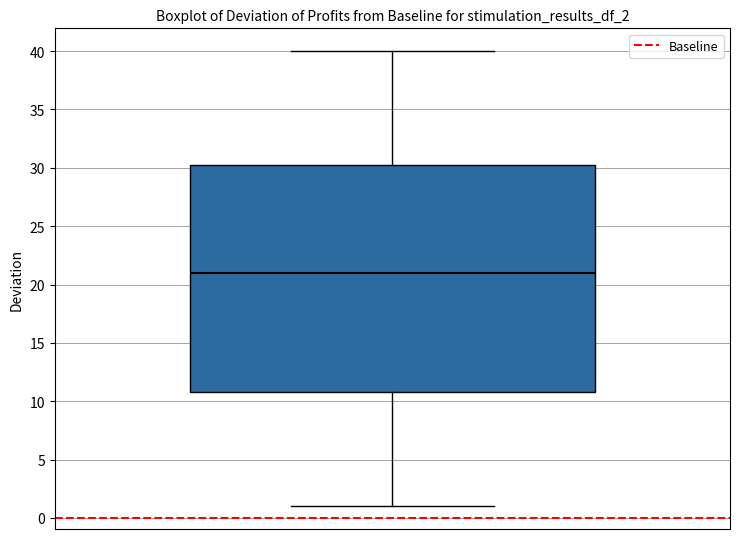

Read this box plot against the y-axis: the position of the median line, the range covered by the box, and the ends of both whiskers. The values are not printed on the chart, so give them approximately, as read against the axis.

median 21.0, box 11.0 to 30.5, whiskers 1.0 to 40.0